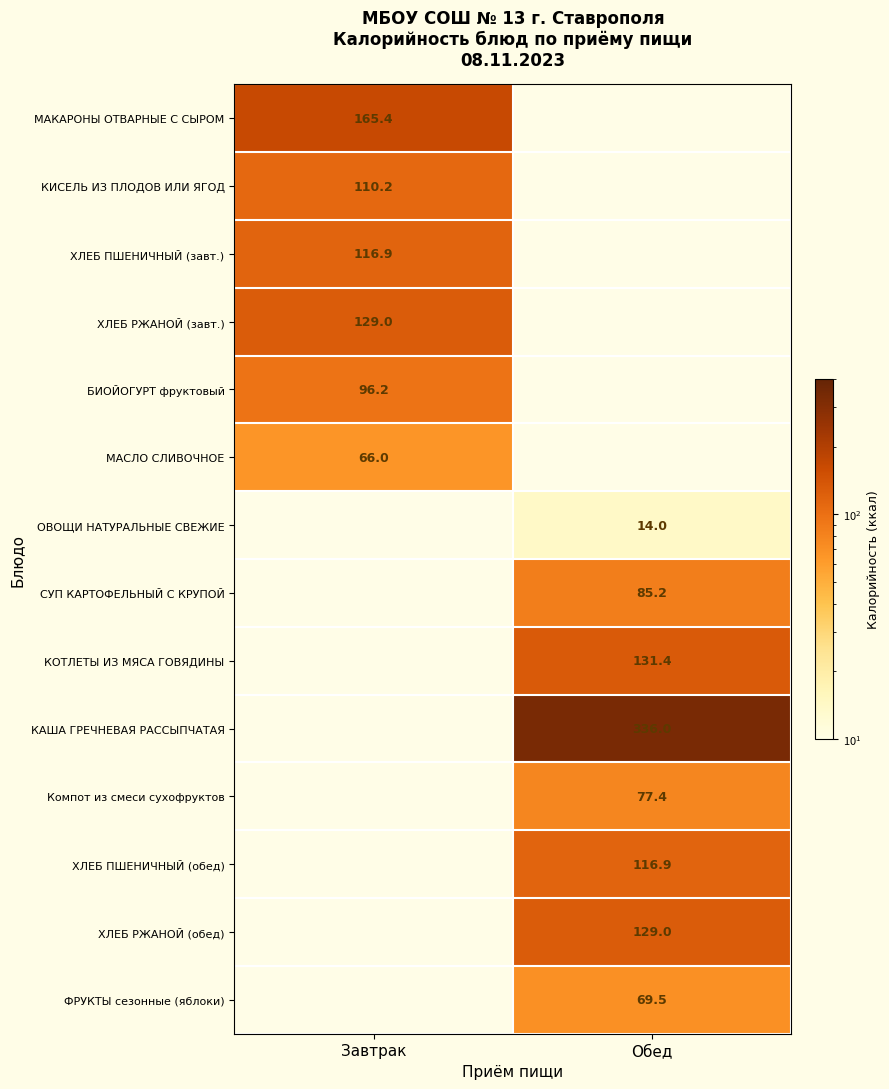

Is it true that МАСЛО СЛИВОЧНОЕ equals 66.0 at Завтрак?

True